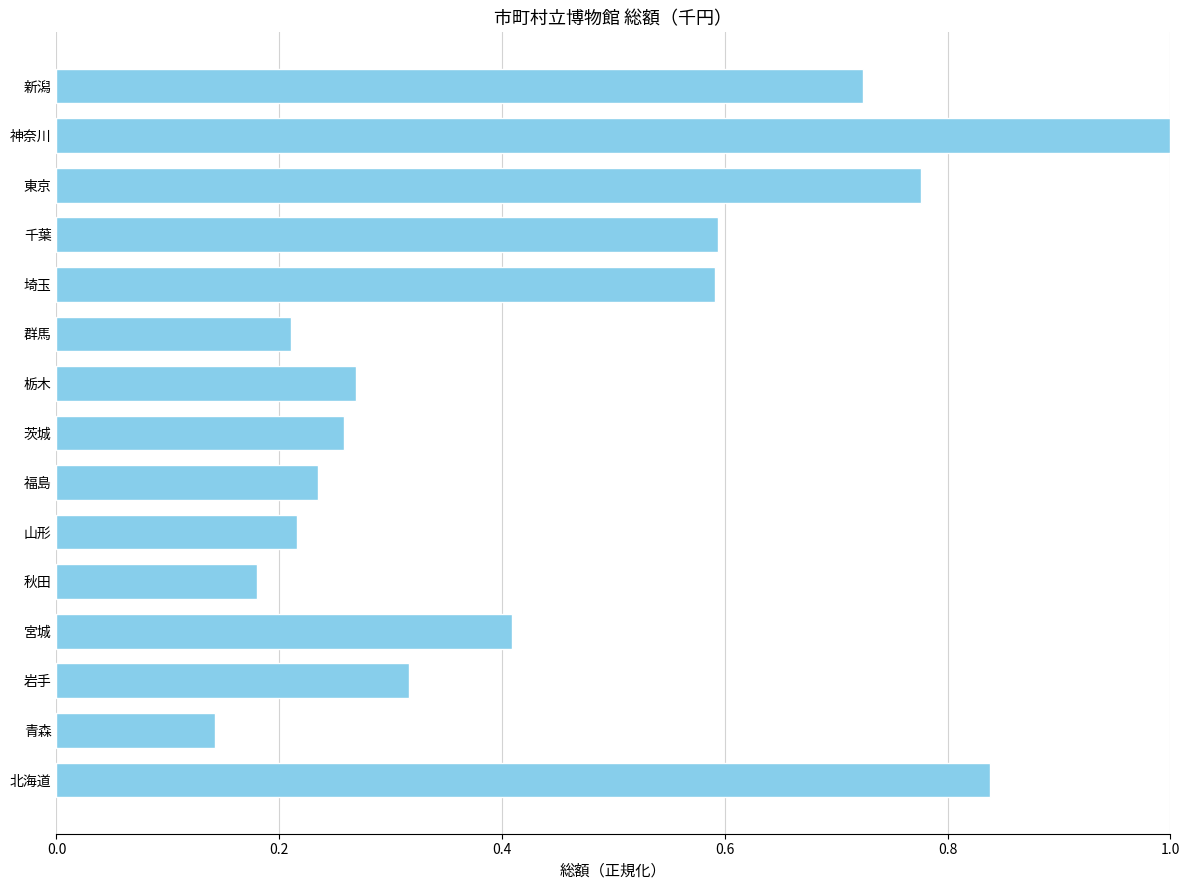

The value at 千葉 is 0.2. True or false?

False